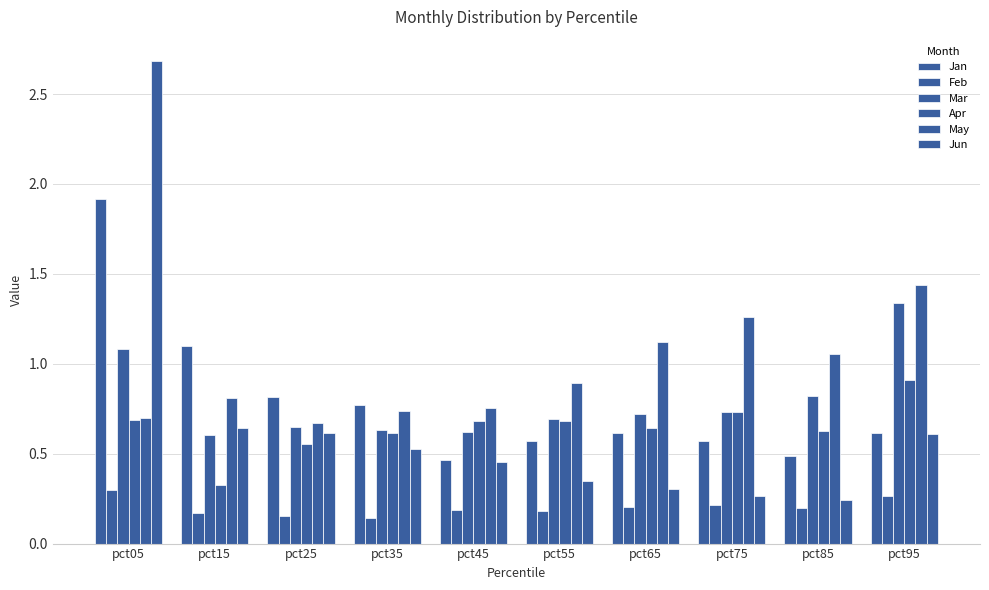

Reading left to right, extract all data points from this chart.

Jan: 1.9	1.1	0.8	0.8	0.5	0.6	0.6	0.6	0.5	0.6
Feb: 0.3	0.2	0.2	0.1	0.2	0.2	0.2	0.2	0.2	0.3
Mar: 1.1	0.6	0.6	0.6	0.6	0.7	0.7	0.7	0.8	1.3
Apr: 0.7	0.3	0.6	0.6	0.7	0.7	0.6	0.7	0.6	0.9
May: 0.7	0.8	0.7	0.7	0.8	0.9	1.1	1.3	1.1	1.4
Jun: 2.7	0.6	0.6	0.5	0.5	0.3	0.3	0.3	0.2	0.6